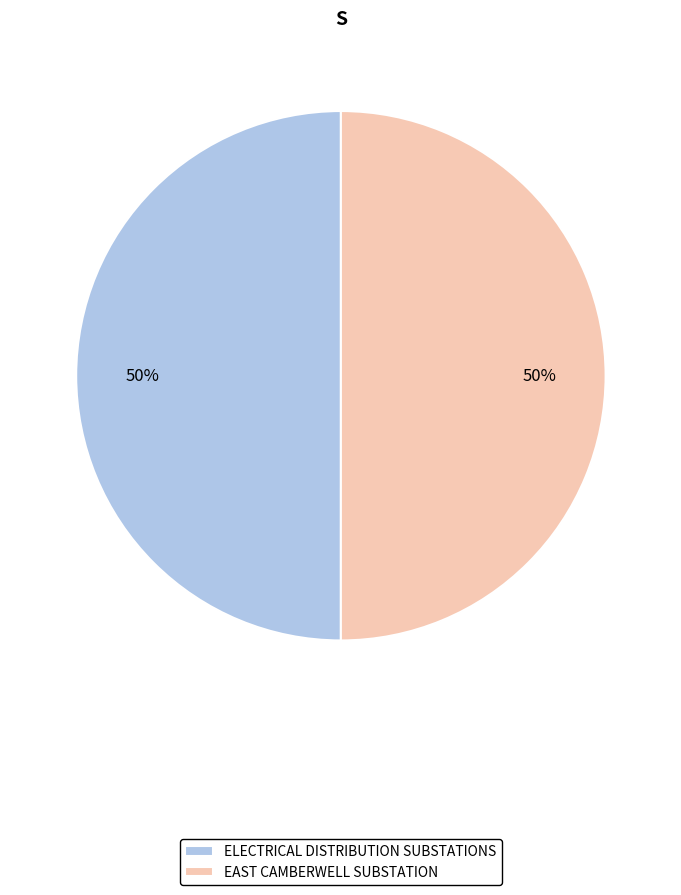

Combined, do EAST CAMBERWELL SUBSTATION and ELECTRICAL DISTRIBUTION SUBSTATIONS account for over 50%?

Yes